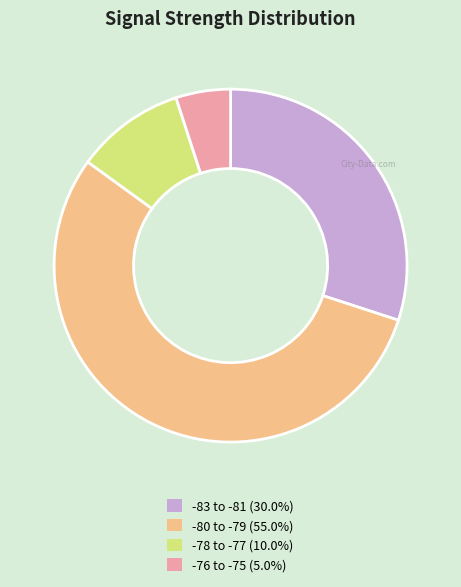

Count the number of slices in the pie.

4